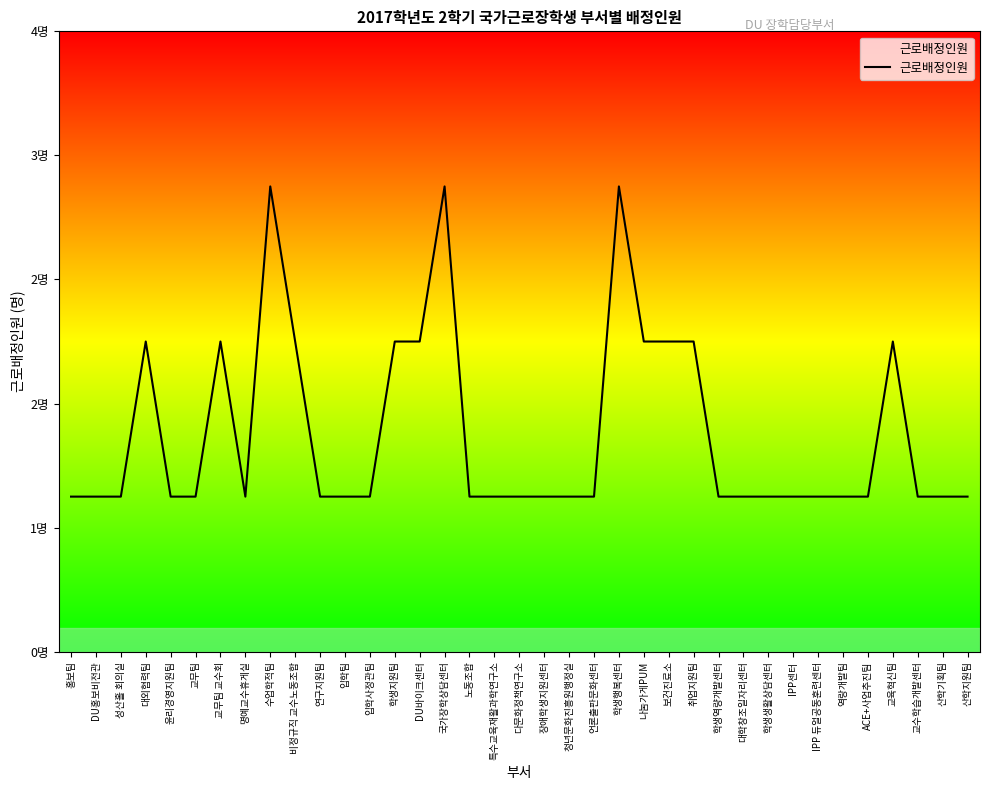

Does the chart display data point markers on the line(s)?

No